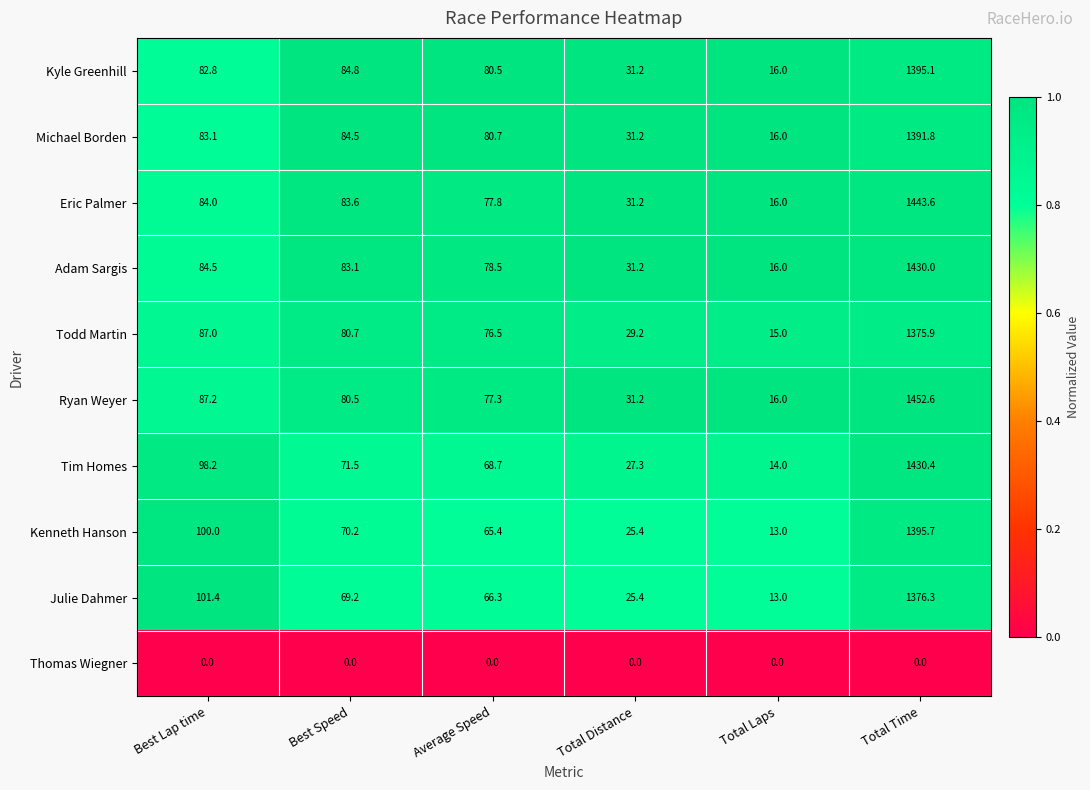

What is the spread (max minus min) of values at Best Speed?

84.8